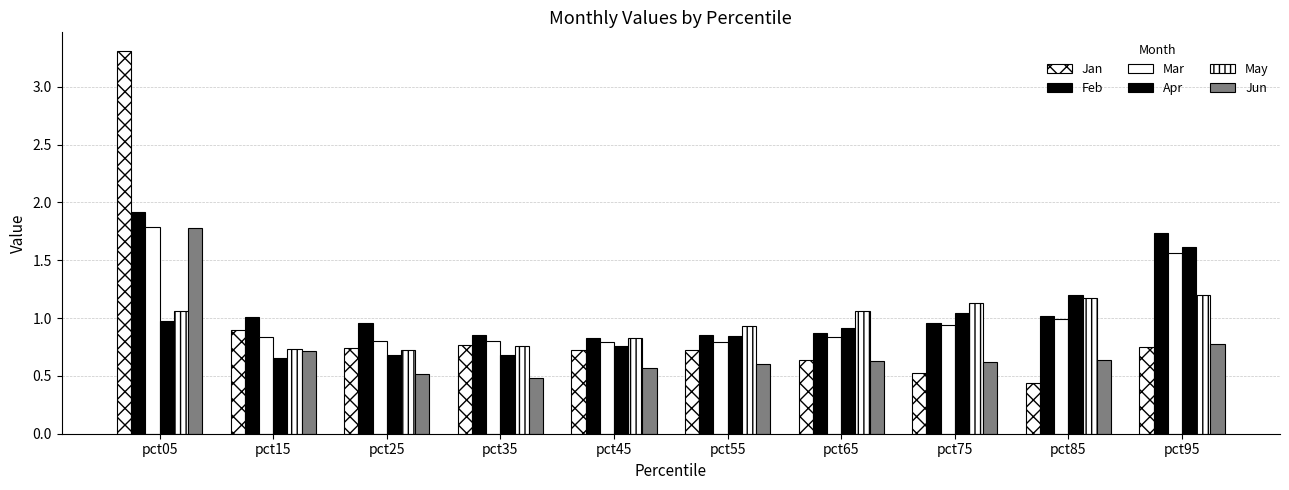

How many bars are there in total?

60